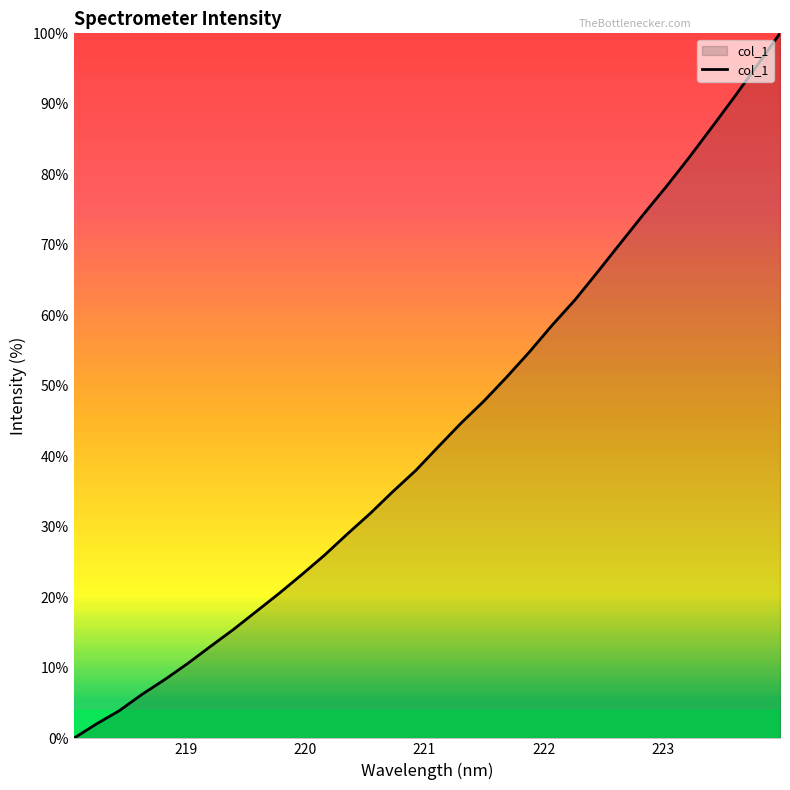

What is the maximum value shown in the chart?

100.0